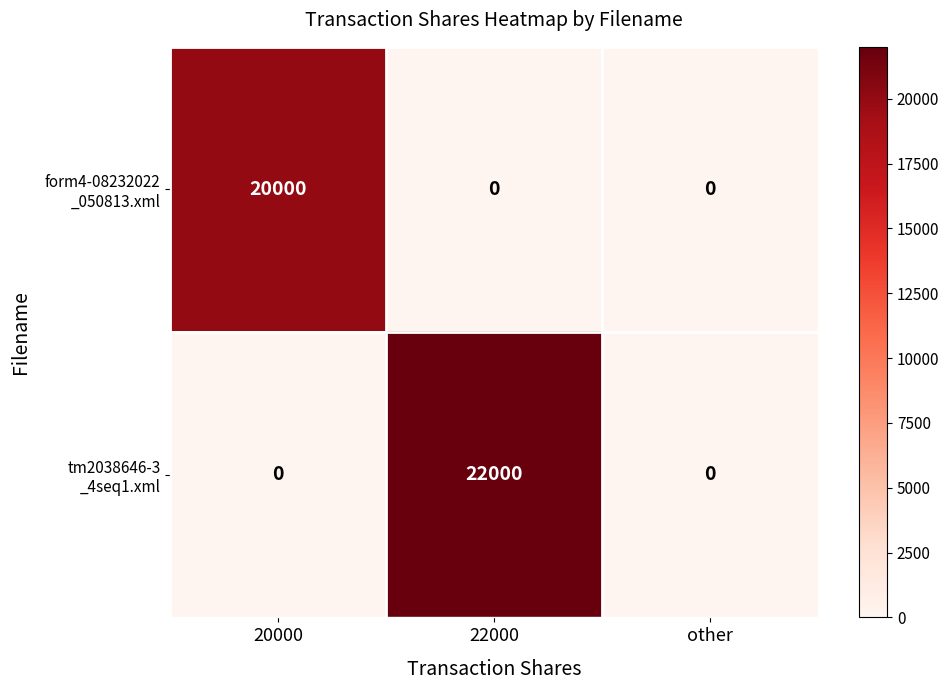

What is the total value across all series at 22000?

22000